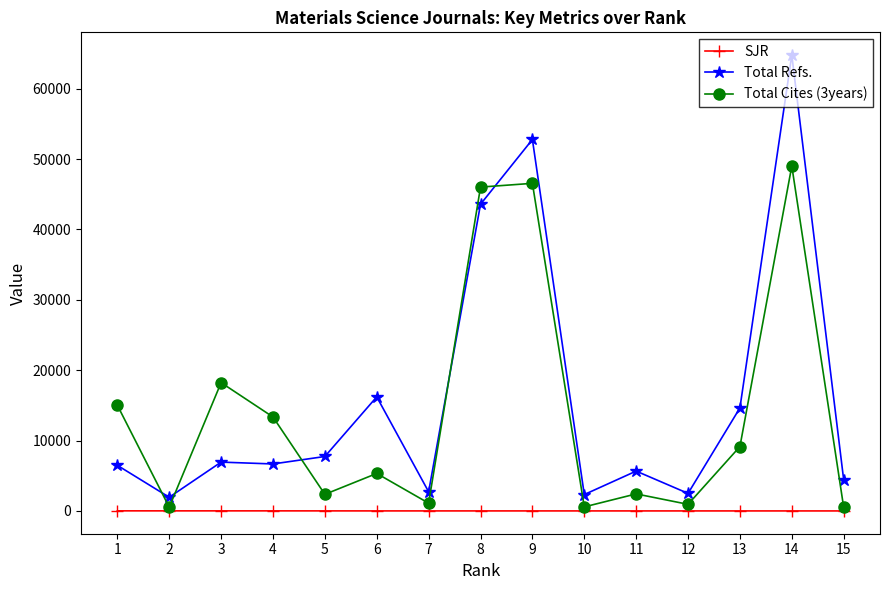

True or false: Total Cites (3years) has more than 2 interior local peaks.

True